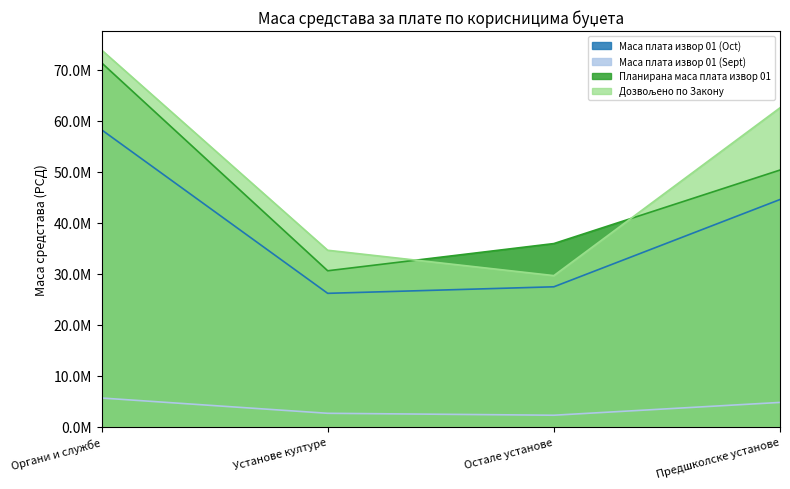

Does the chart have visible grid lines?

No